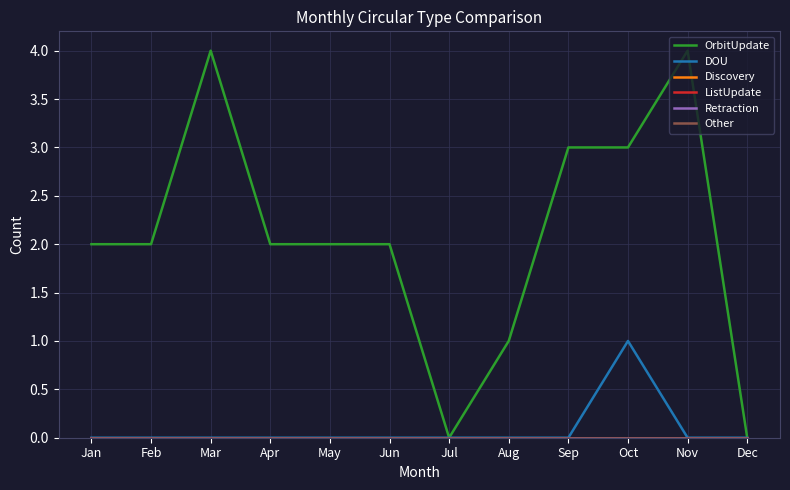

How many lines are shown in the chart?

6